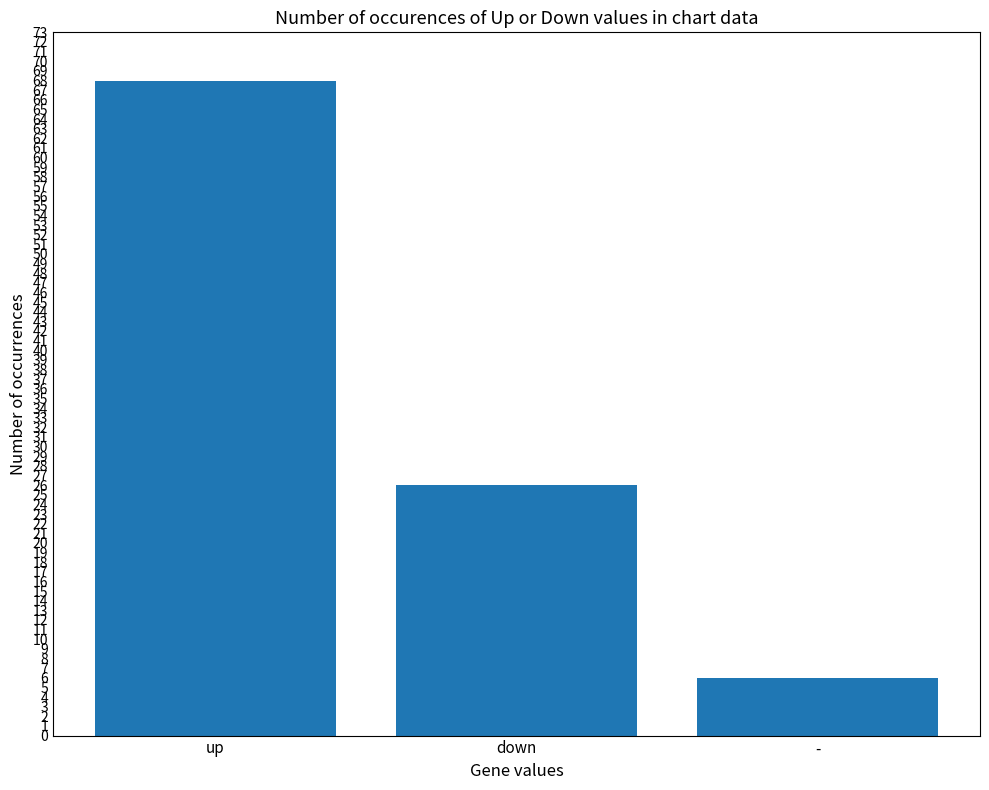

True or false: the data shows 6 at -.

True